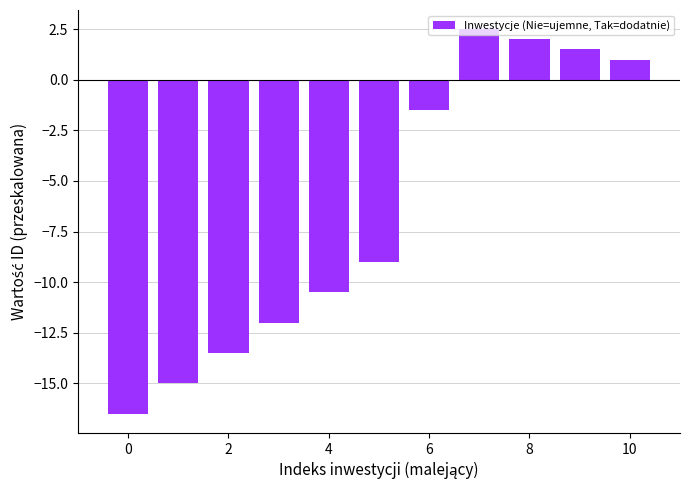

What is the sum of all values?

-71.0